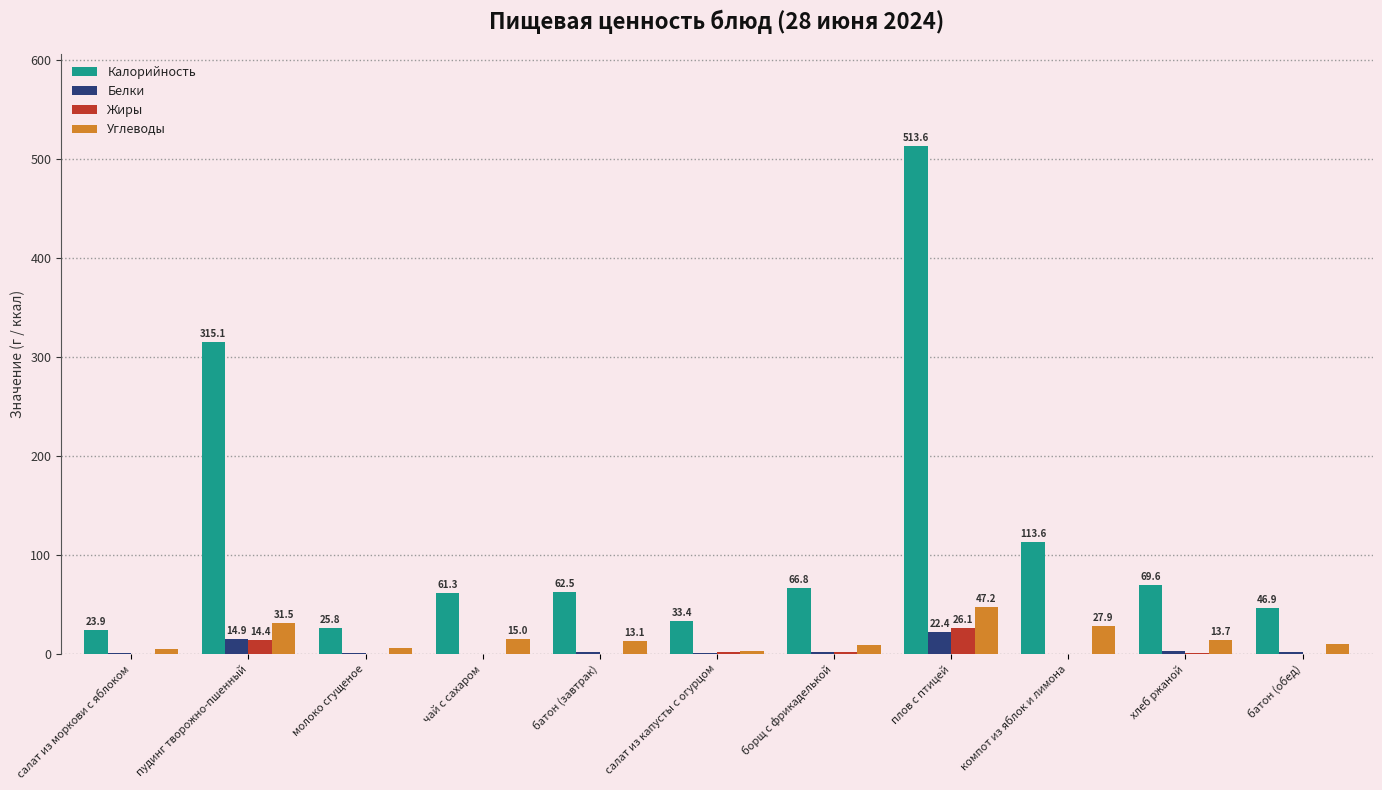

At which category is the sum across all series the highest?

плов с птицей